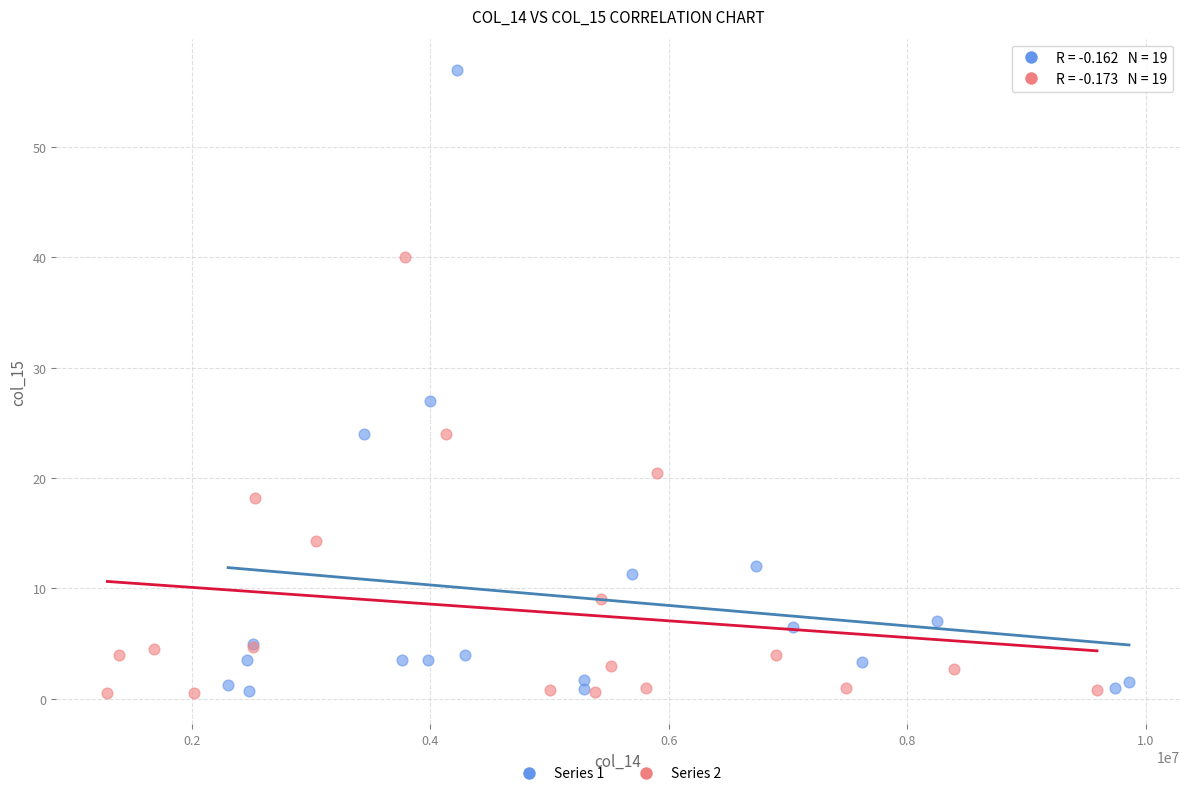

Which series has the largest Y range (max minus min)?

Series 1